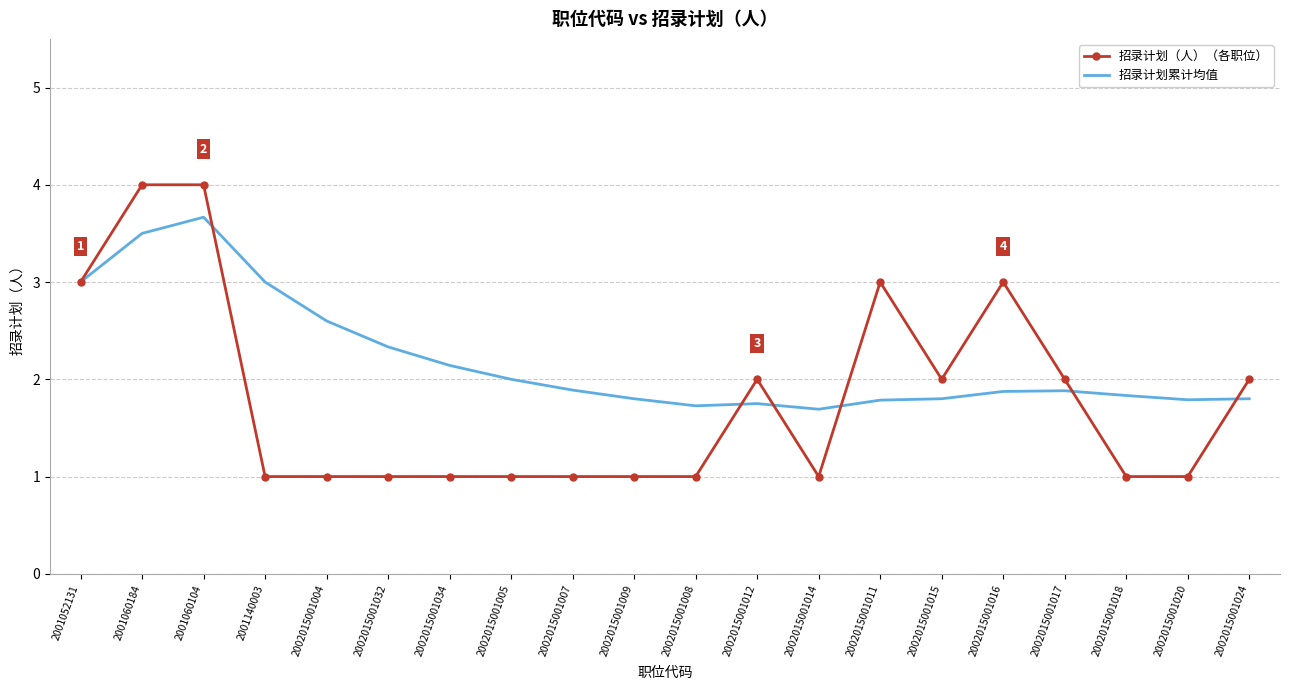

How many categories are shown in the chart?

20